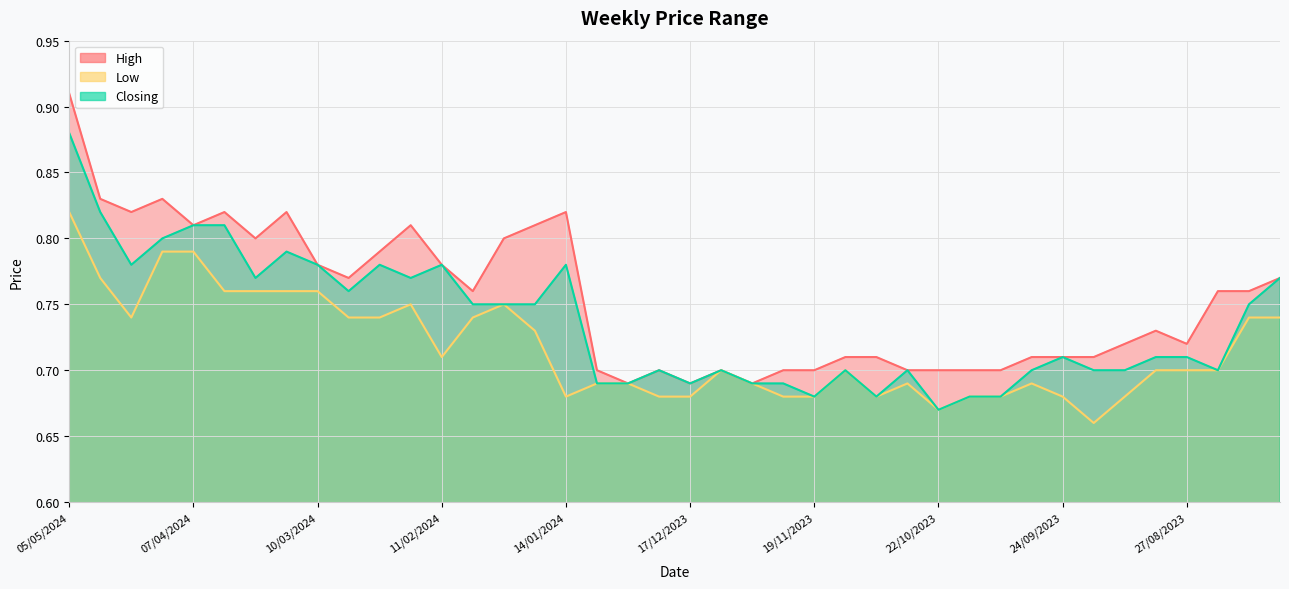

What is the sum of all High values?

30.1